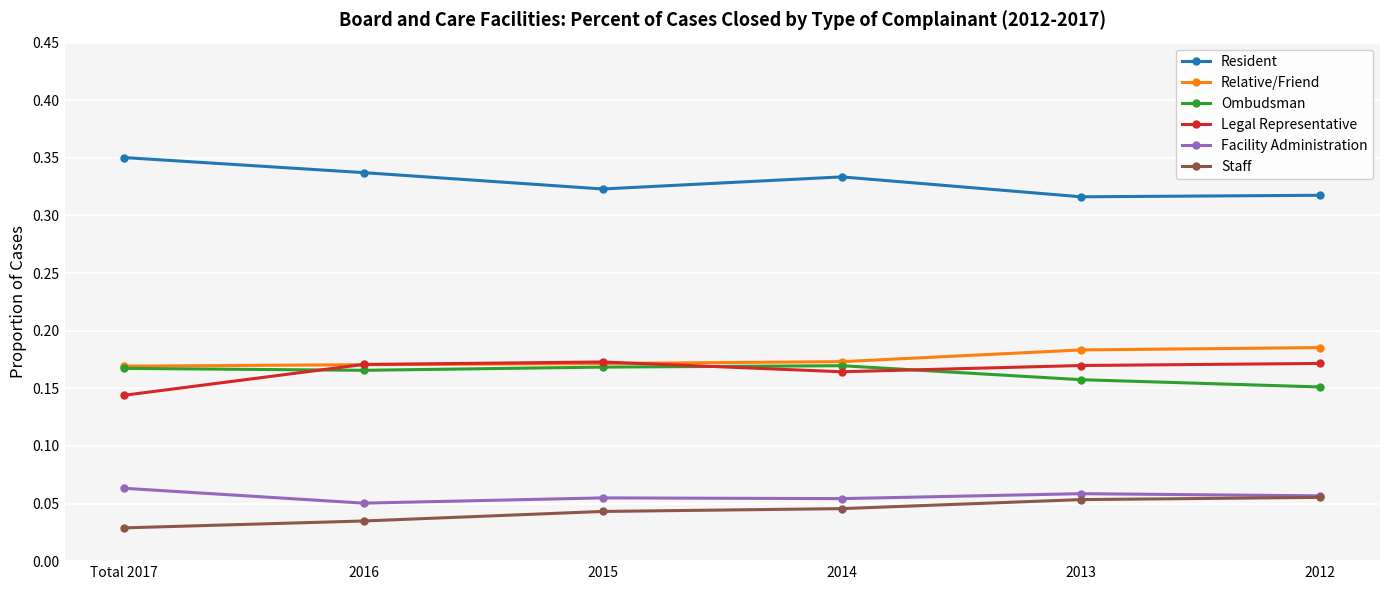

Count the Staff values in the range 0 to 1.

6